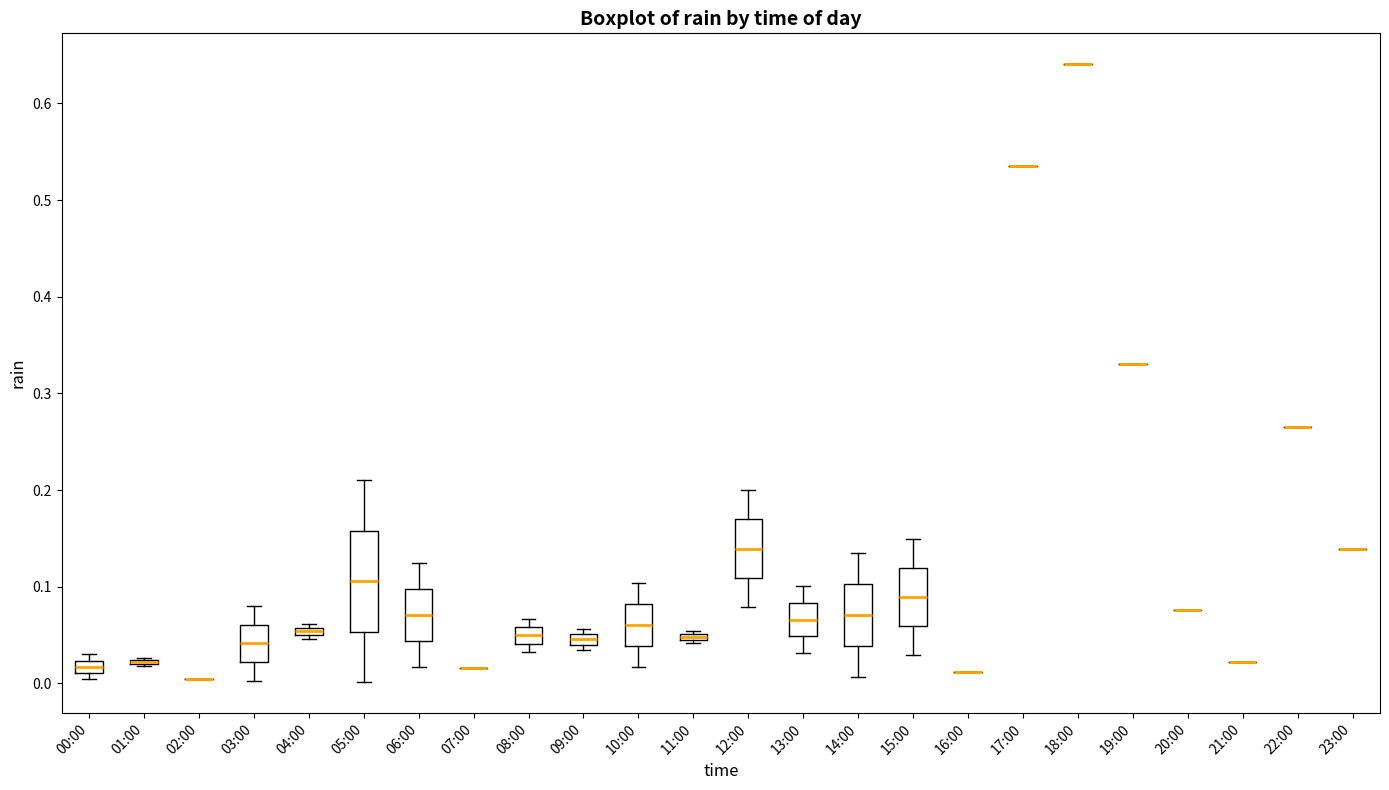

Which box is the tallest, from its lower edge to its upper edge?

05:00